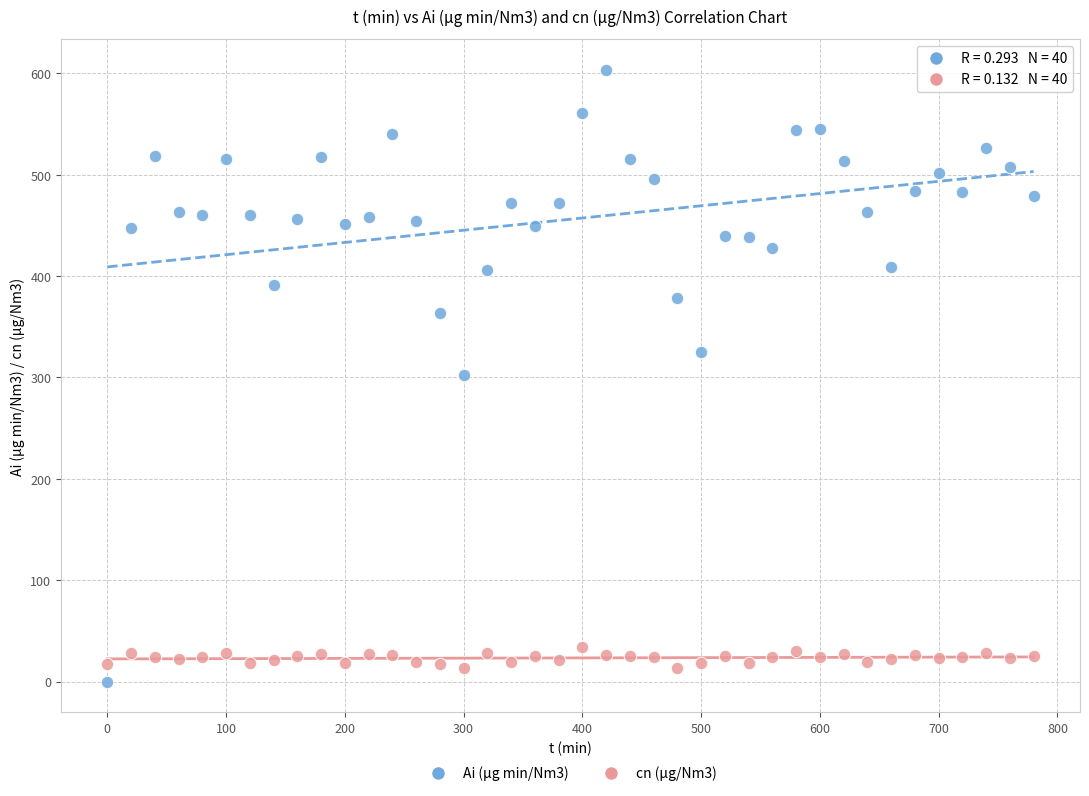

Which series reaches the minimum Y coordinate?

Ai (µg min/Nm3)